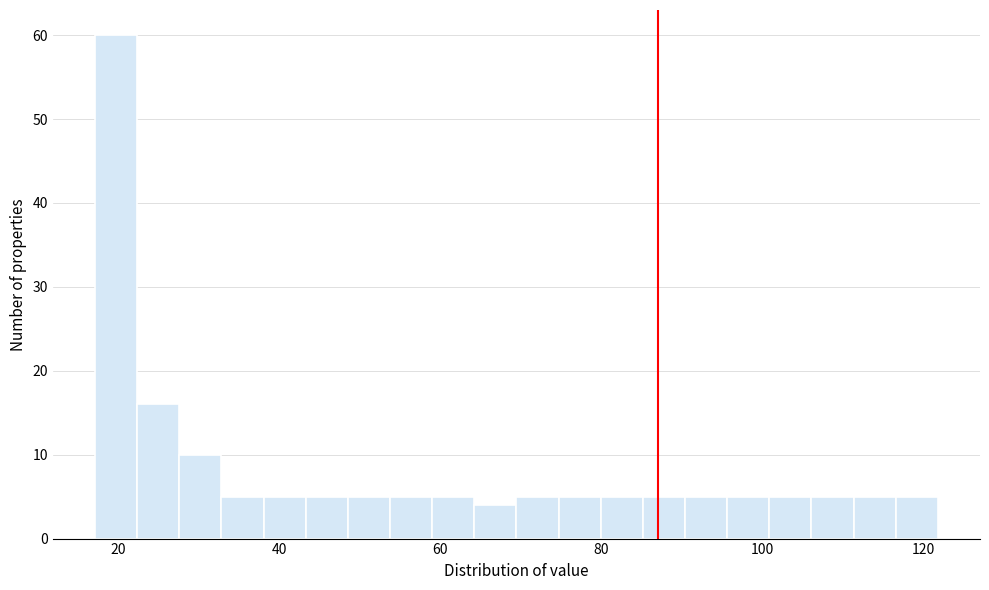

Read against the x-axis, roughly where is the centre of the tallest bar?

20